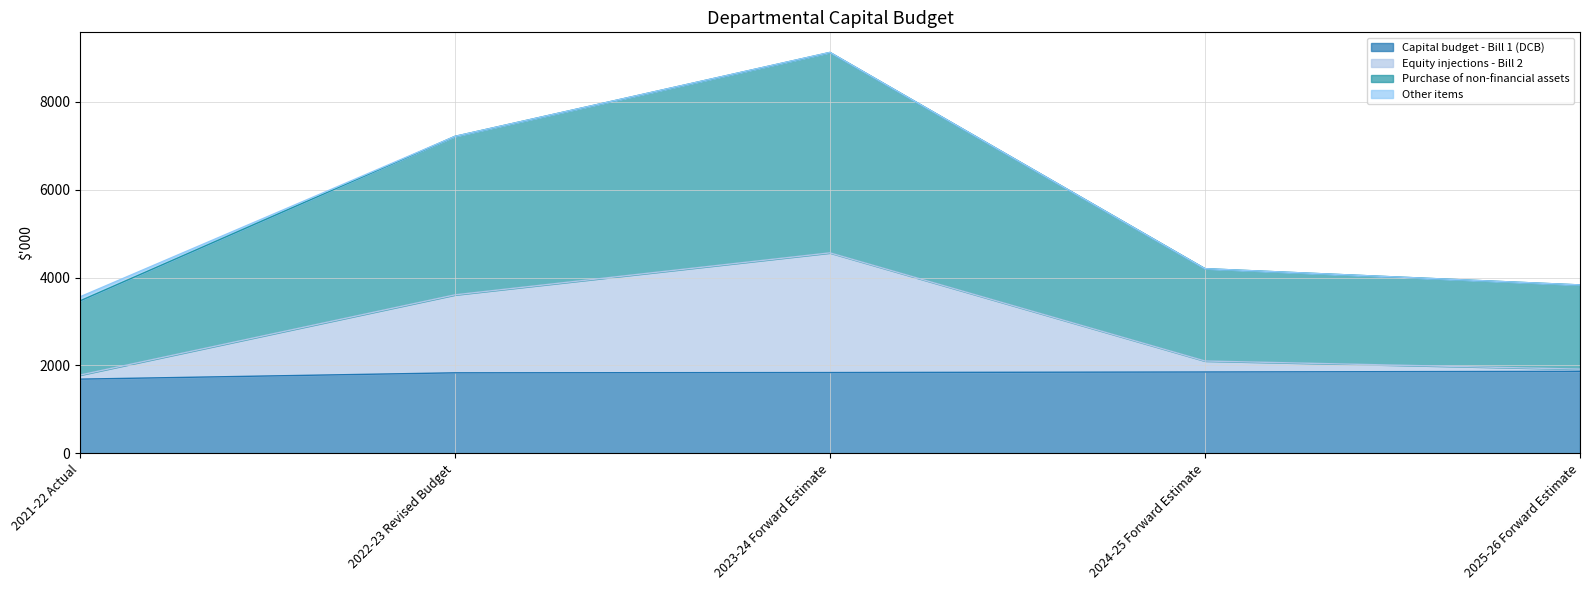

The Equity injections - Bill 2 series shows 3025 at 2025-26 Forward Estimate. True or false?

False